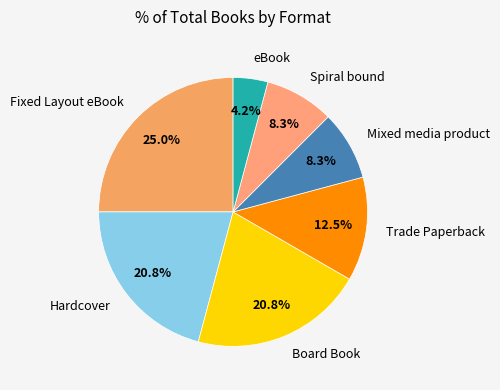

Which slice is the largest?

Fixed Layout eBook